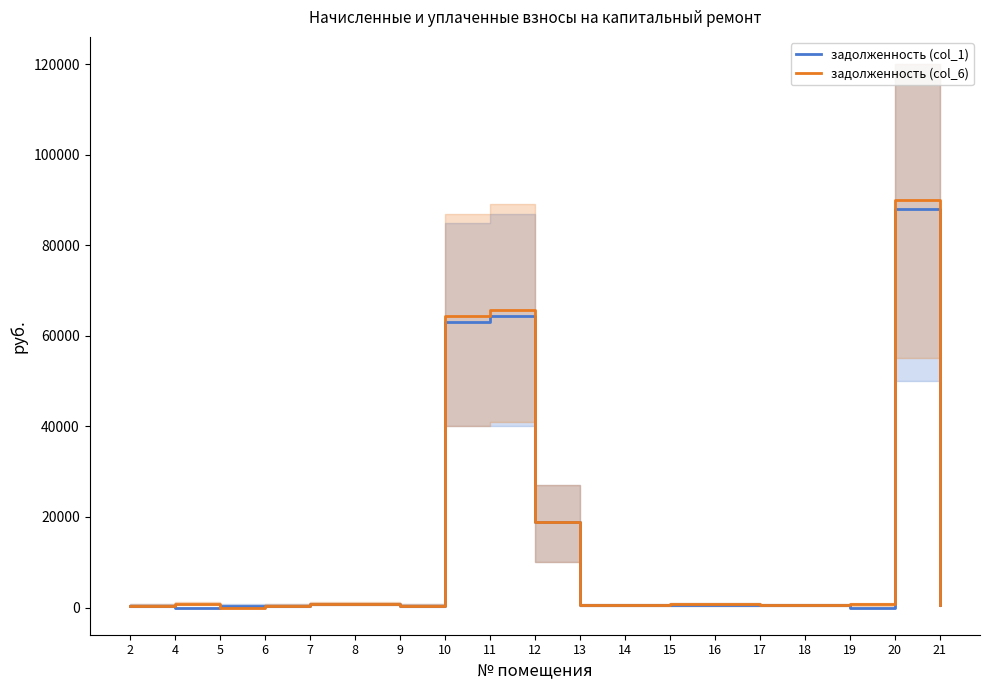

What are all the series names shown in the legend?

задолженность (col_1), задолженность (col_6)